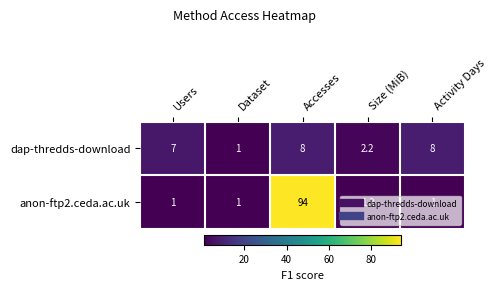

What is the total value across all series at Size (MiB)?

3.4